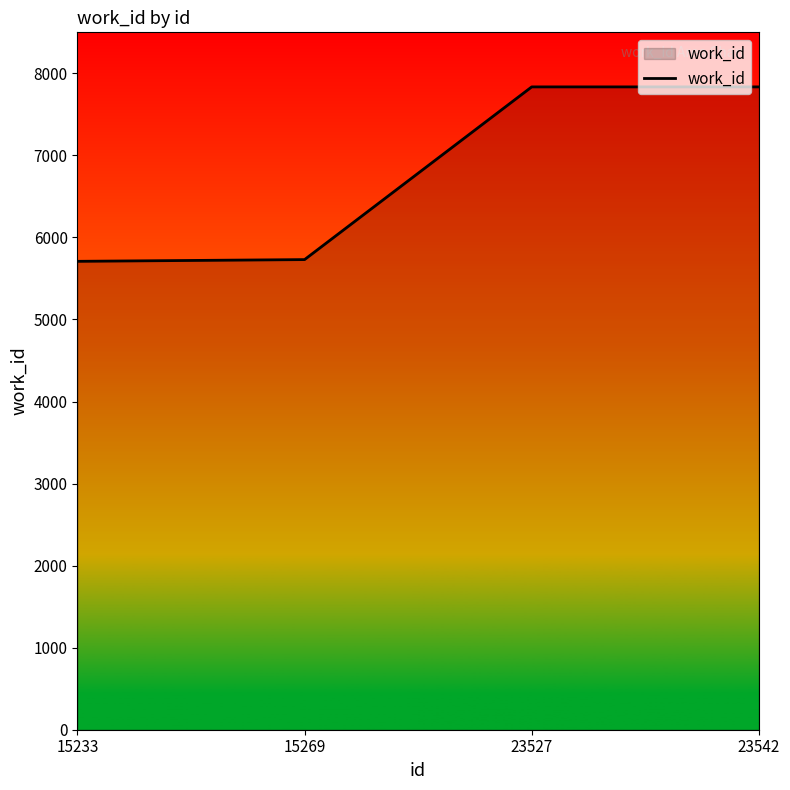

Does the chart display data point markers on the line(s)?

No